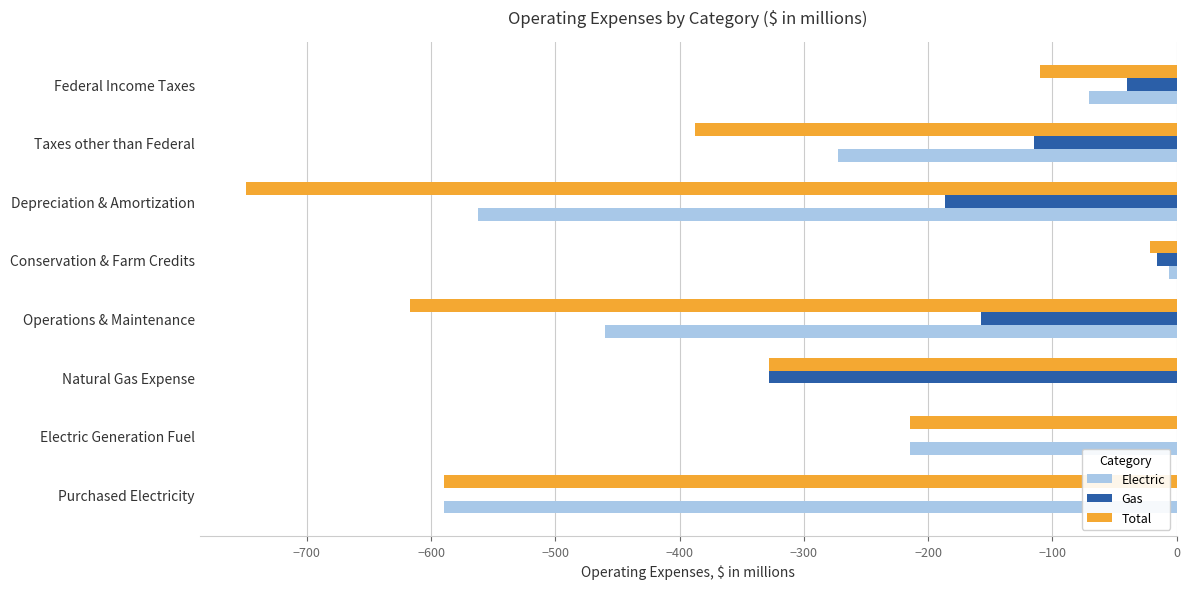

How many data points in Gas are above -40?

3